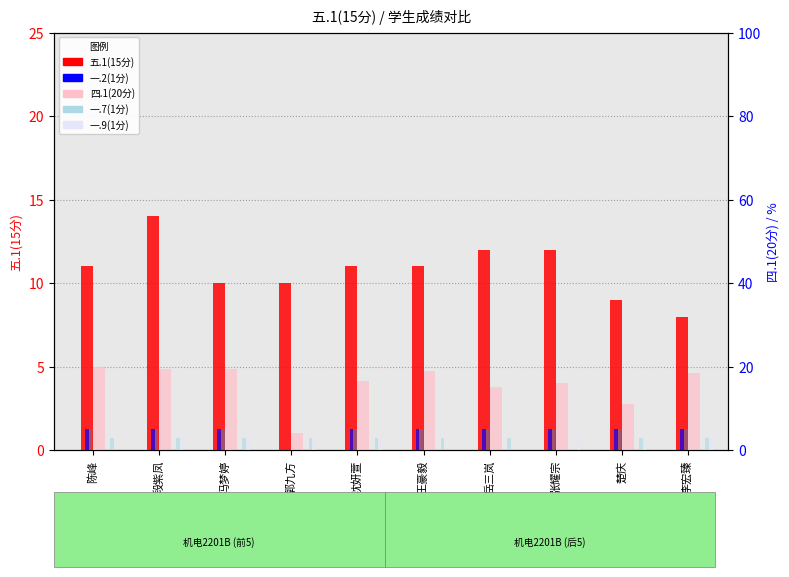

What is the maximum value for 一.7(1分)?

3.0